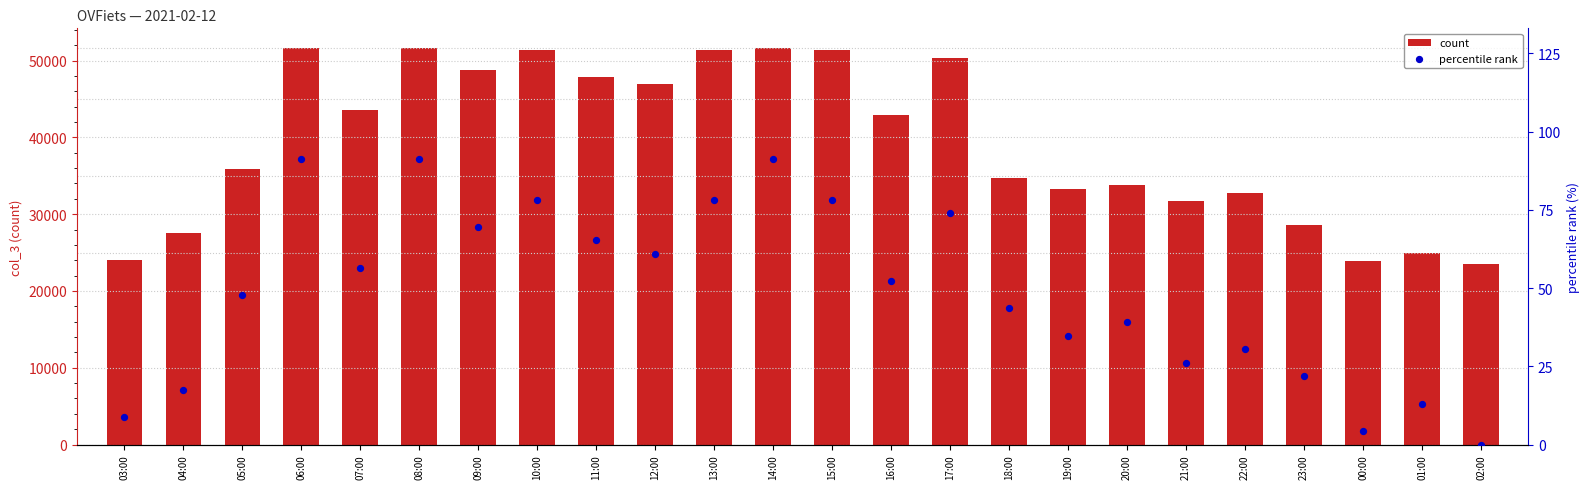

Which series contains the lowest Y value?

percentile rank